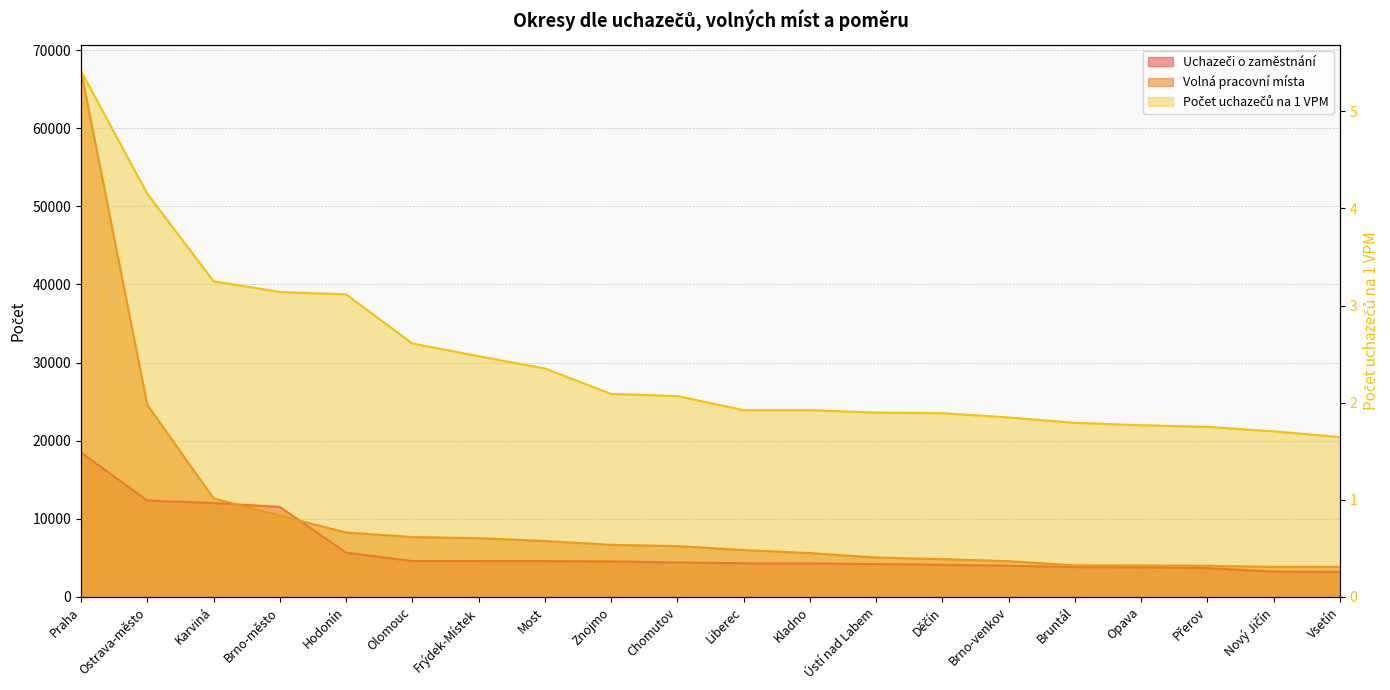

What is the sum of the Uchazeči o zaměstnání values at Olomouc and Brno-město?

16110.0